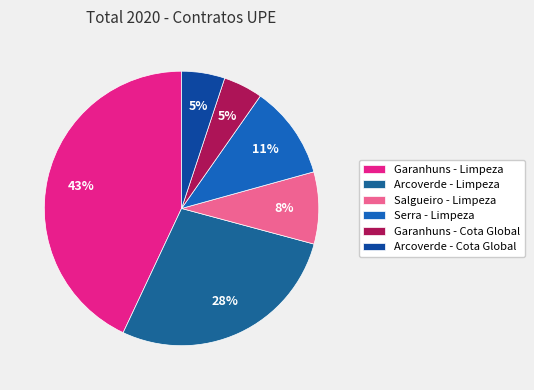

Which slice is the largest?

Garanhuns - Limpeza